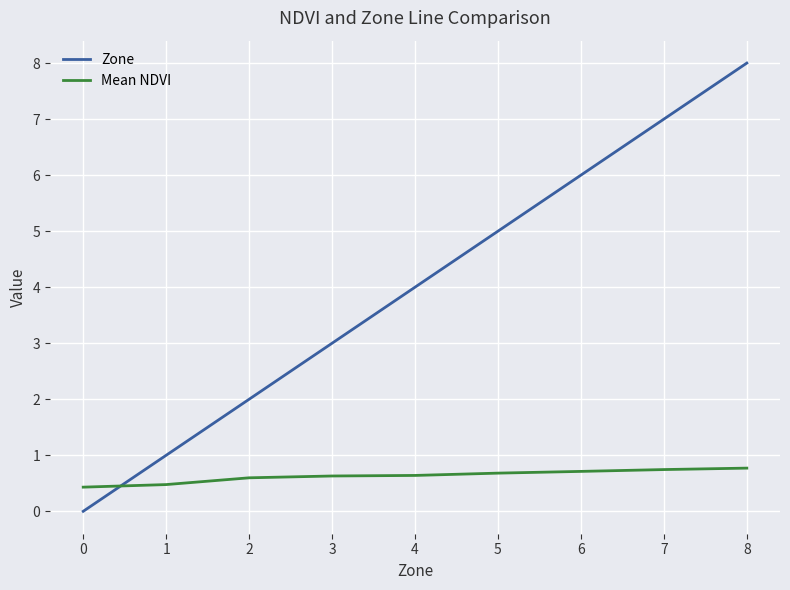

What value does the Mean NDVI series have at 3?

0.6